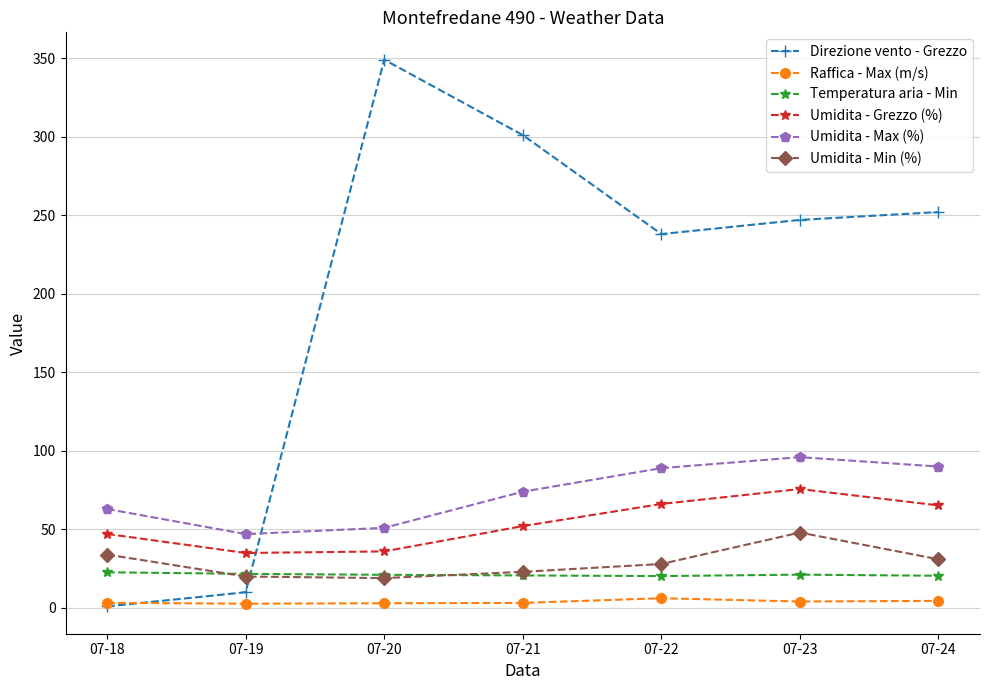

How many categories are shown in the chart?

7